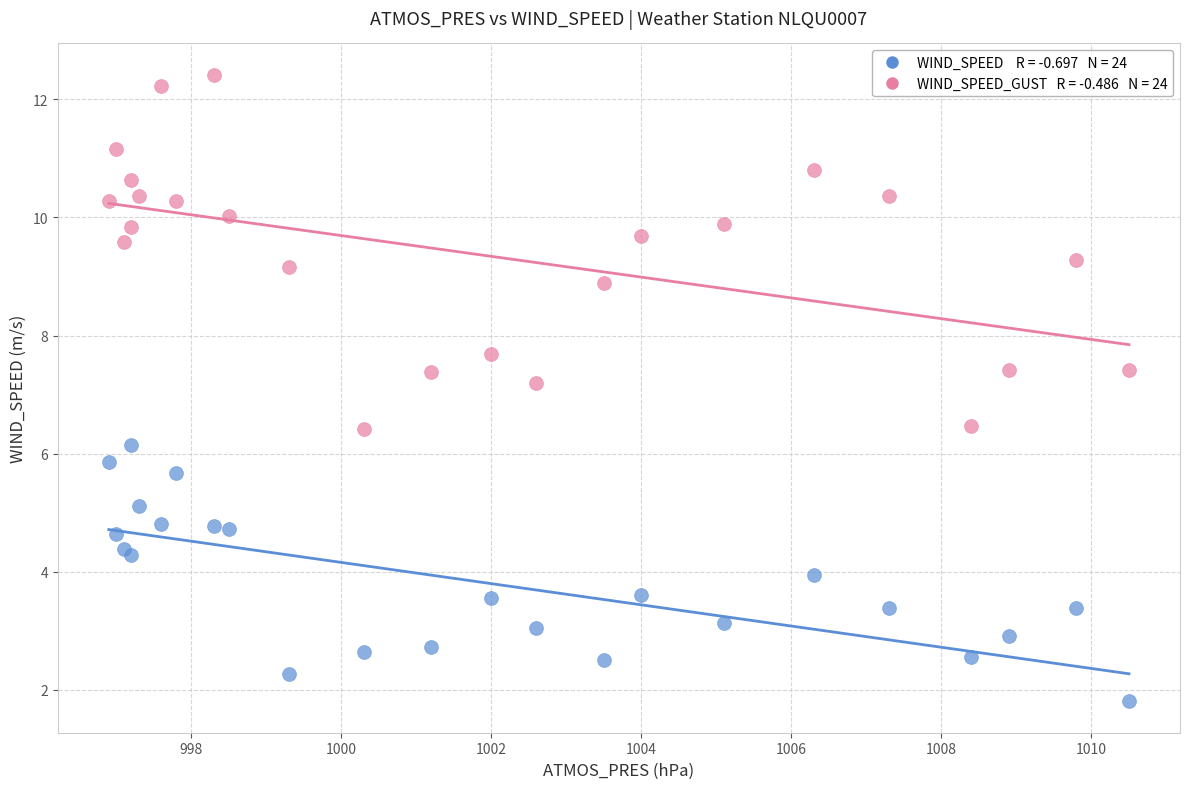

Across all series, what Y value is closest to 7?

7.2